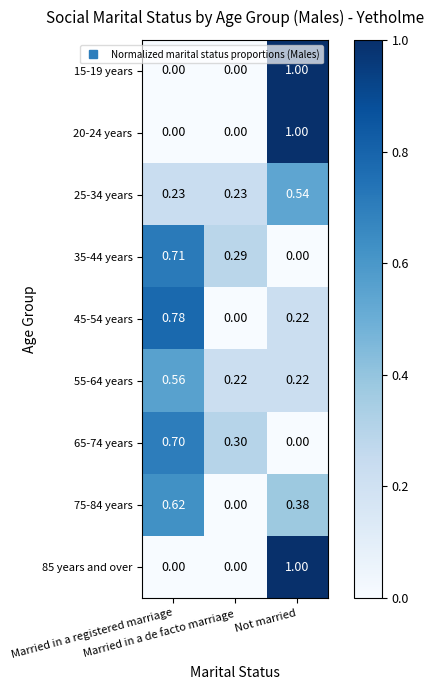

At which category is the sum across all series the highest?

Not married